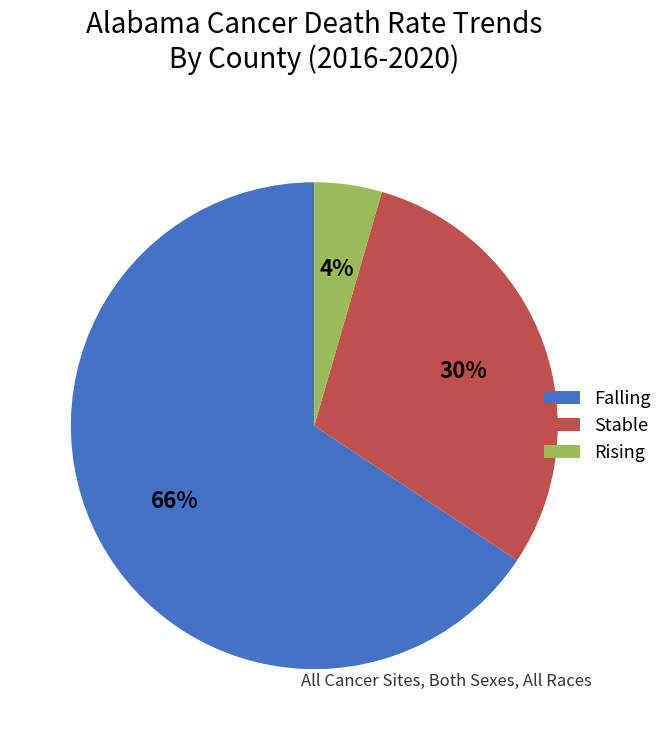

Between Stable and Rising, which is larger?

Stable